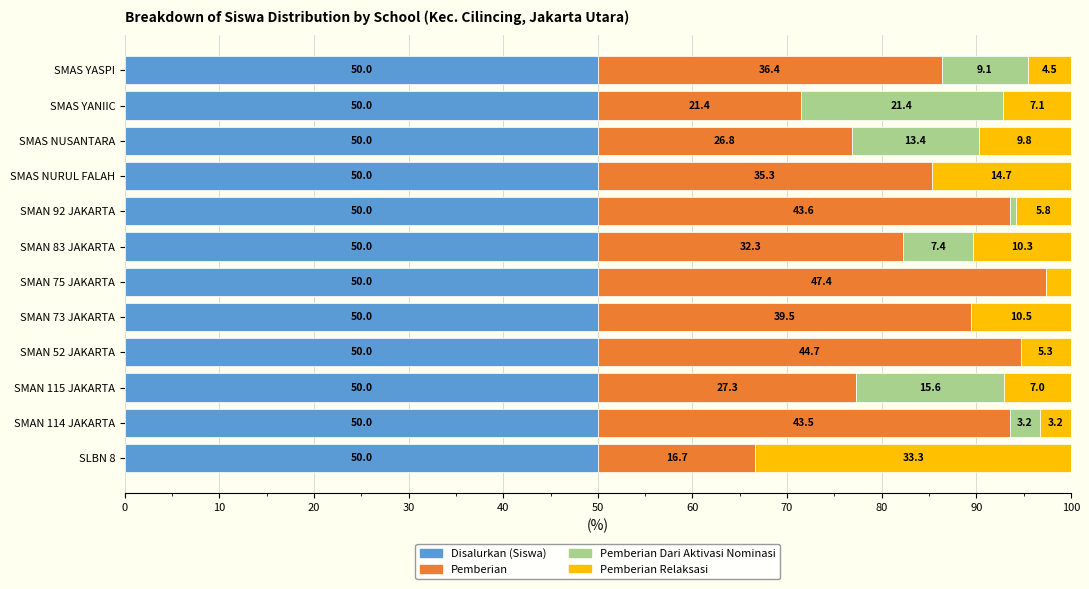

What is the total value across all series at SMAN 92 JAKARTA?

100.0